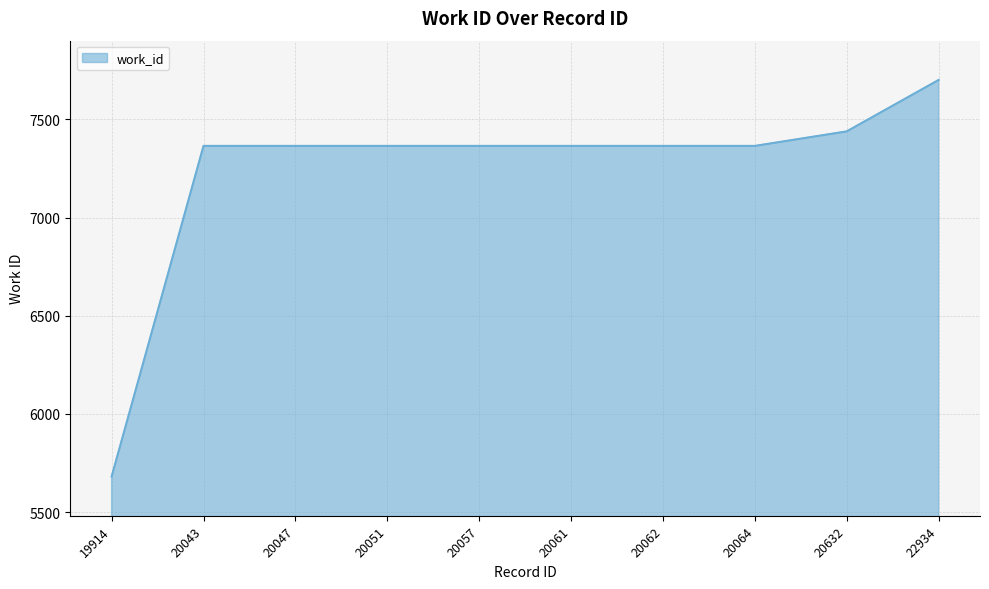

True or false: the data shows 7365 at 20057.

True